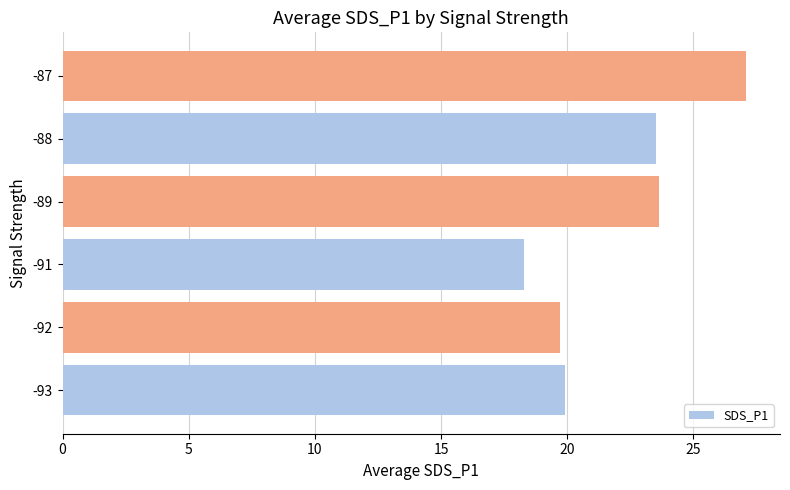

What value does the data have at -91?

18.3